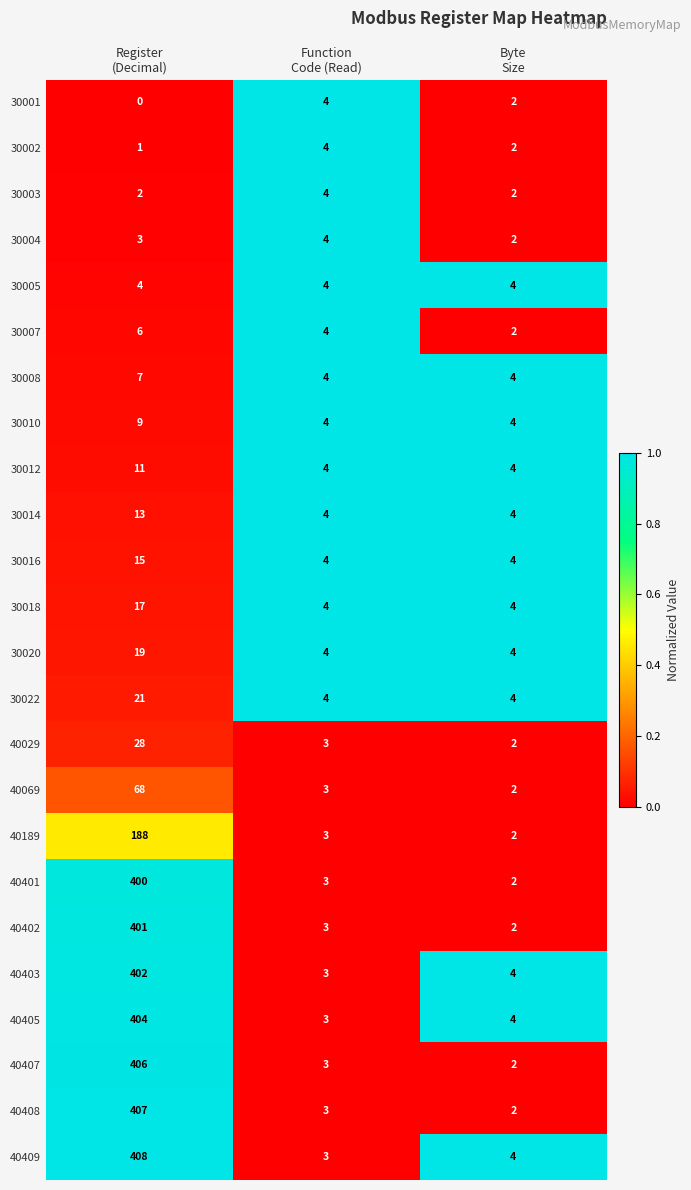

Which label corresponds to the smallest value in the chart?

Register
(Decimal)